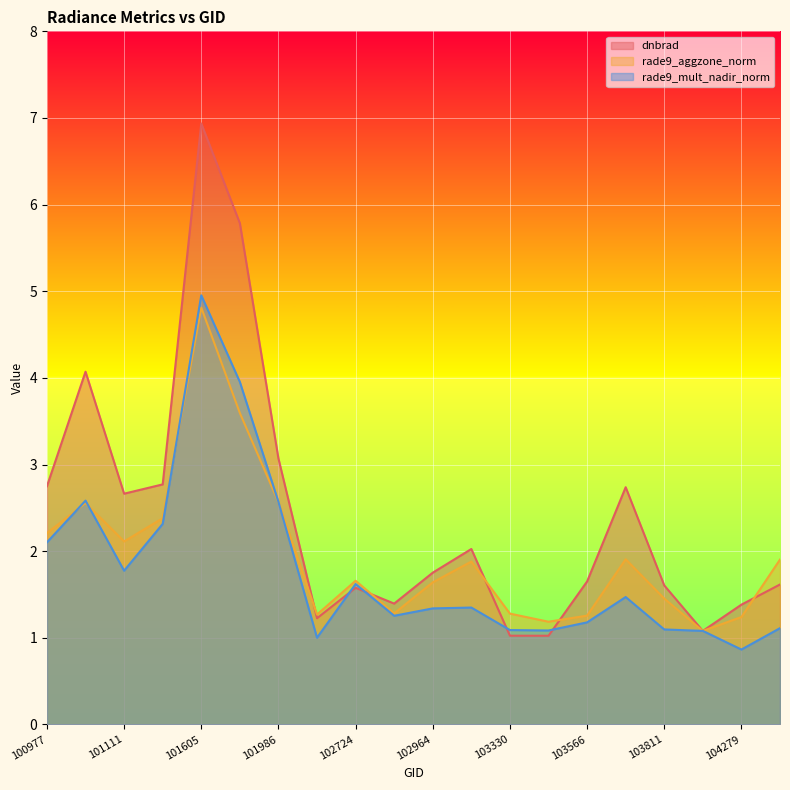

How many lines are shown in the chart?

3